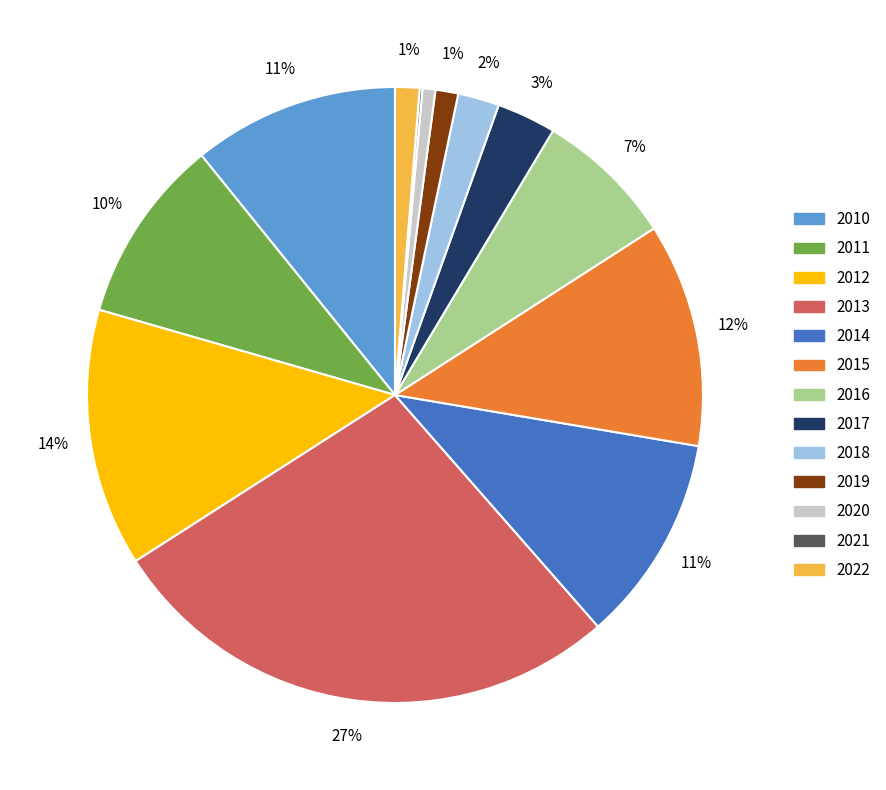

To the nearest percent, what is the average slice percentage?

8%